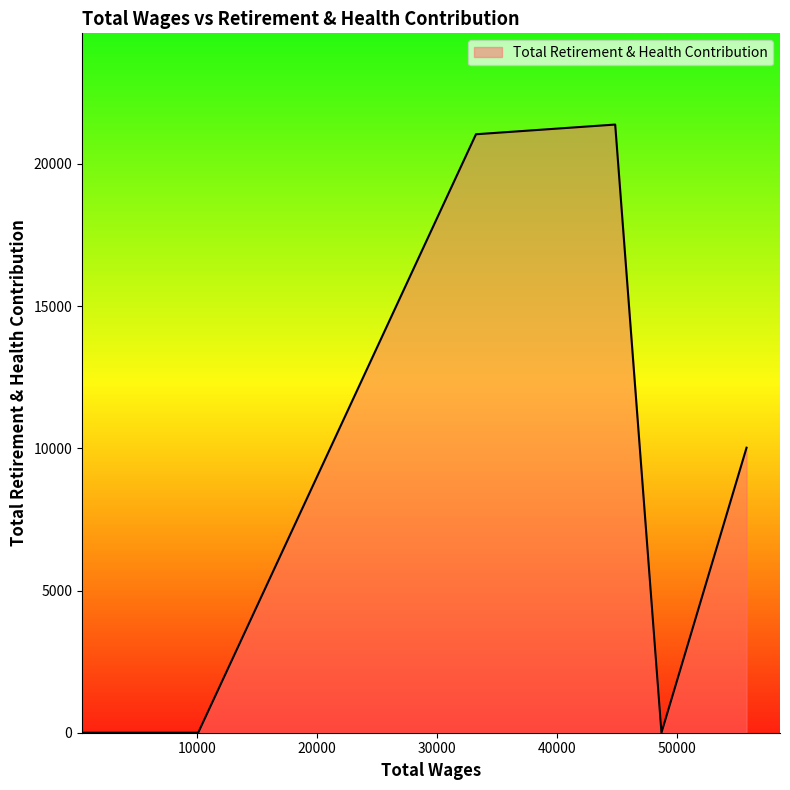

True or false: the data has more than 0 interior local peaks.

True